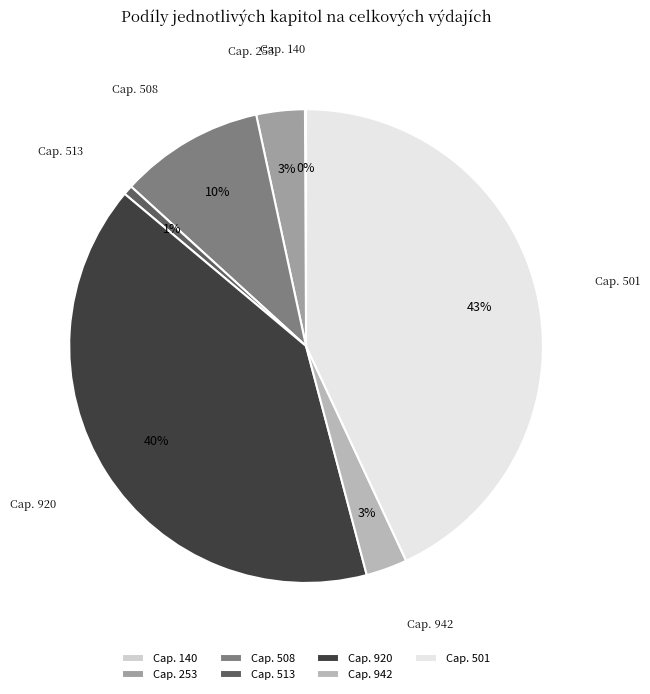

The Cap. 501 slice represents 56% of the pie. True or false?

False